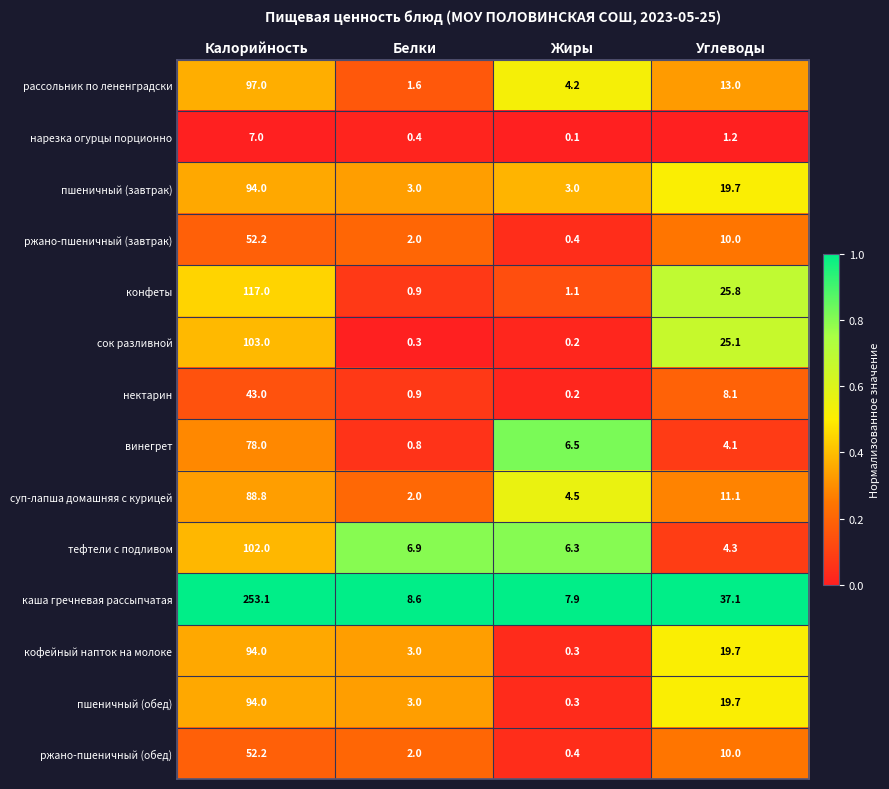

Which series changed the most between Калорийность and Жиры?

каша гречневая рассыпчатая